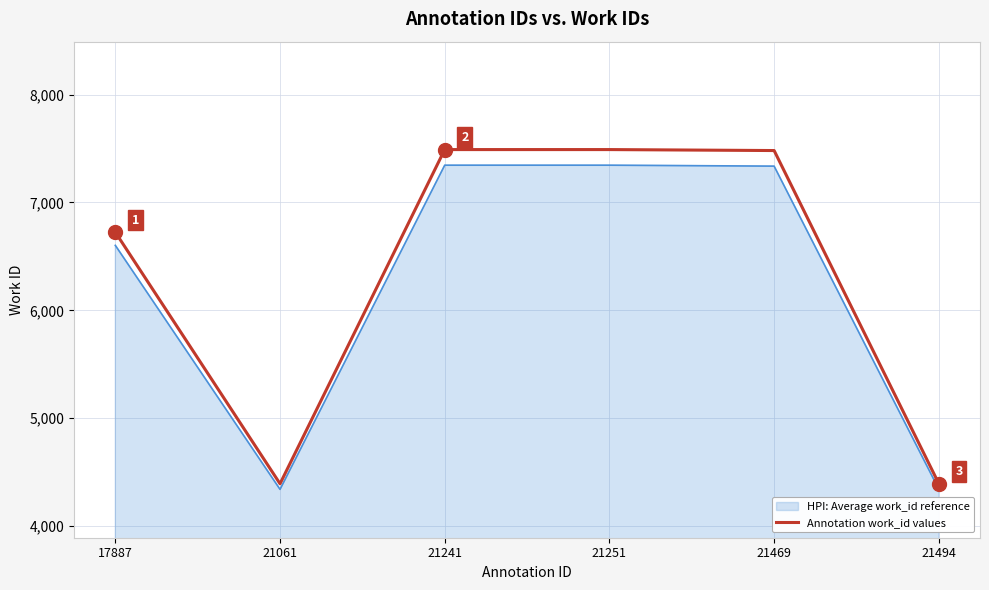

What is the difference between the Annotation work_id values values at 21241 and 21494?

3096.0